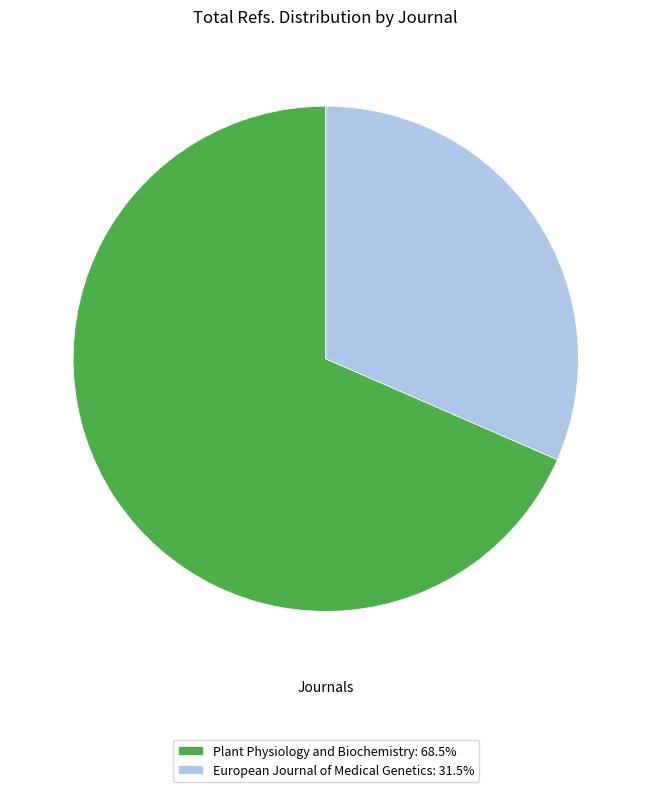

True or false: Plant Physiology and Biochemistry accounts for 75% of the total.

False